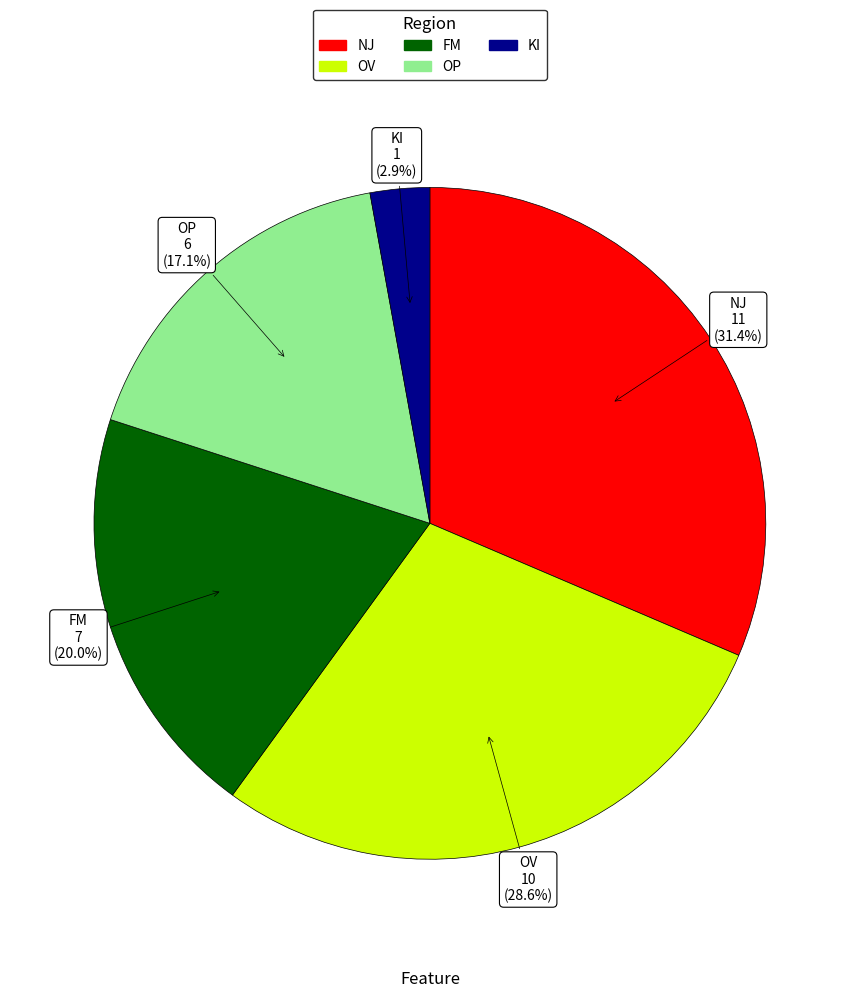

Is there a majority slice in this chart?

No